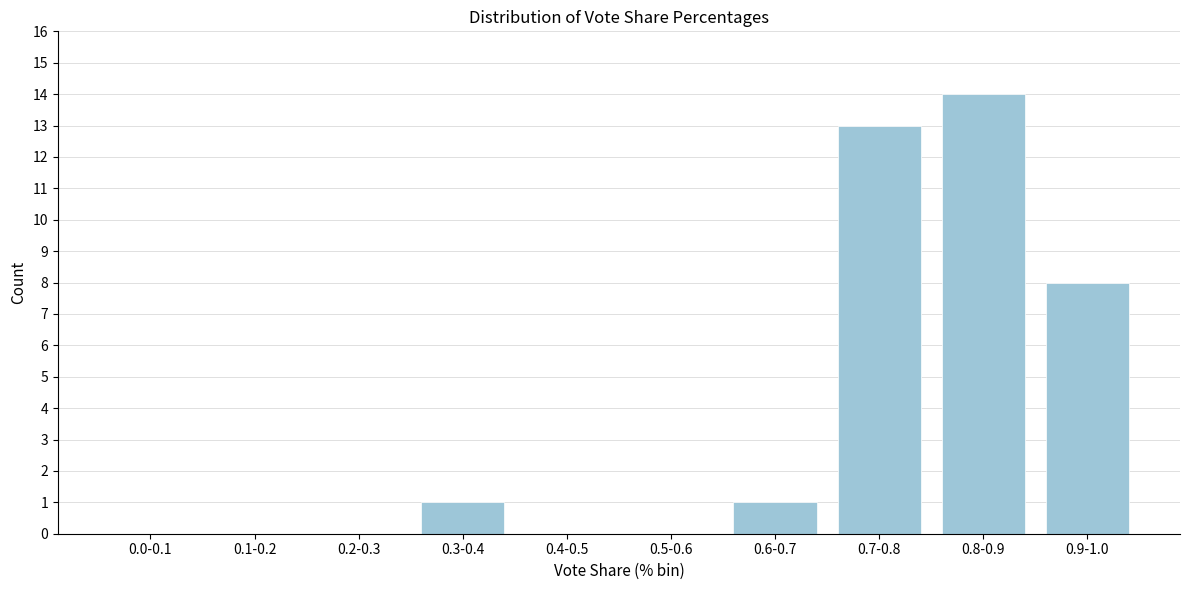

Reading right to left, transcribe all the data shown in this chart.

0.9-1.0=8	0.8-0.9=14	0.7-0.8=13	0.6-0.7=1	0.5-0.6=0	0.4-0.5=0	0.3-0.4=1	0.2-0.3=0	0.1-0.2=0	0.0-0.1=0